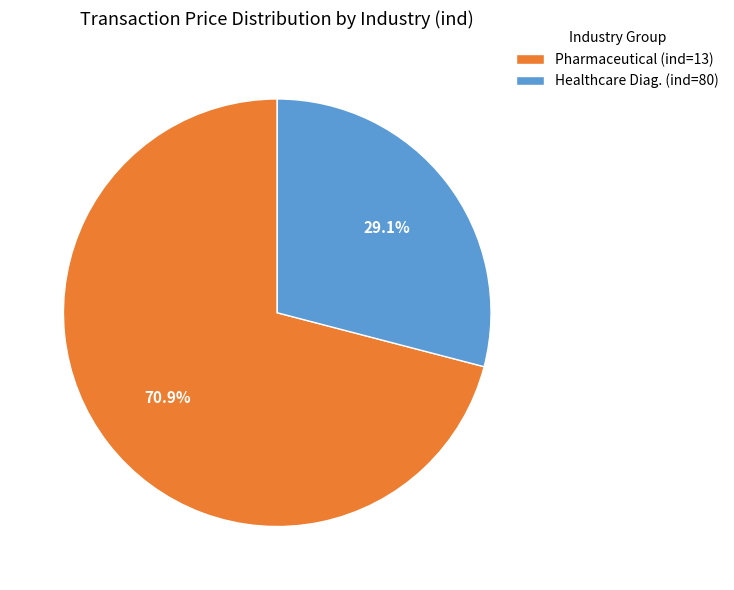

Count the number of slices in the pie.

2